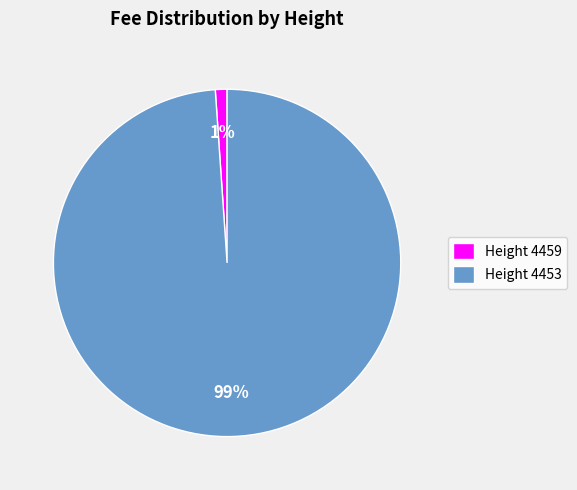

Rank the categories by value from lowest to highest.

Height 4459, Height 4453